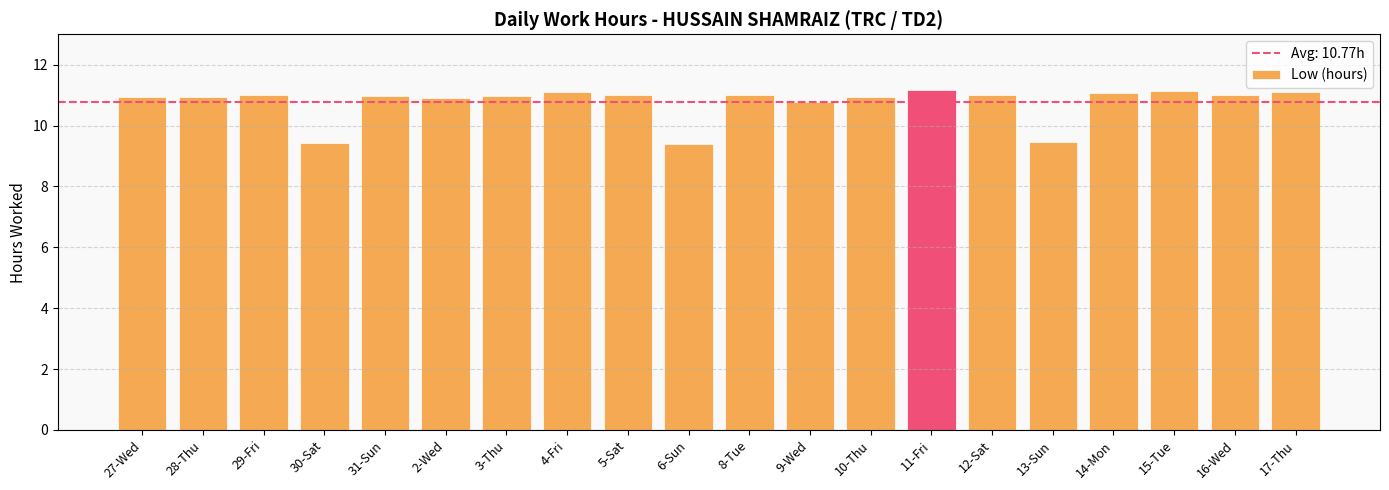

Between 15-Tue and 5-Sat, which is larger?

15-Tue